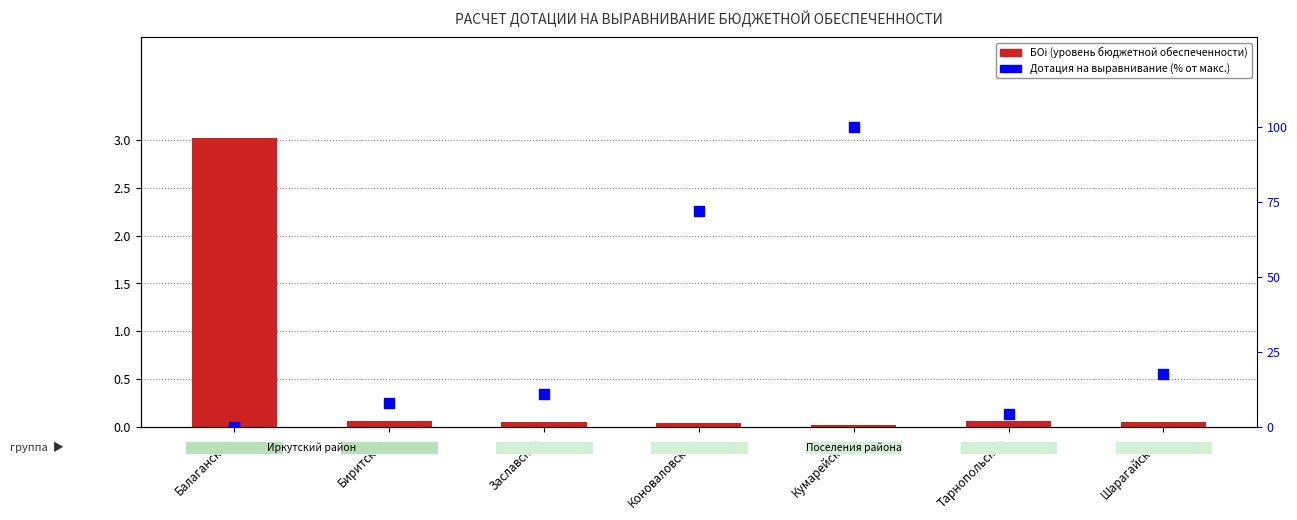

What is the total value across all series at Тарнопольское?

4.3